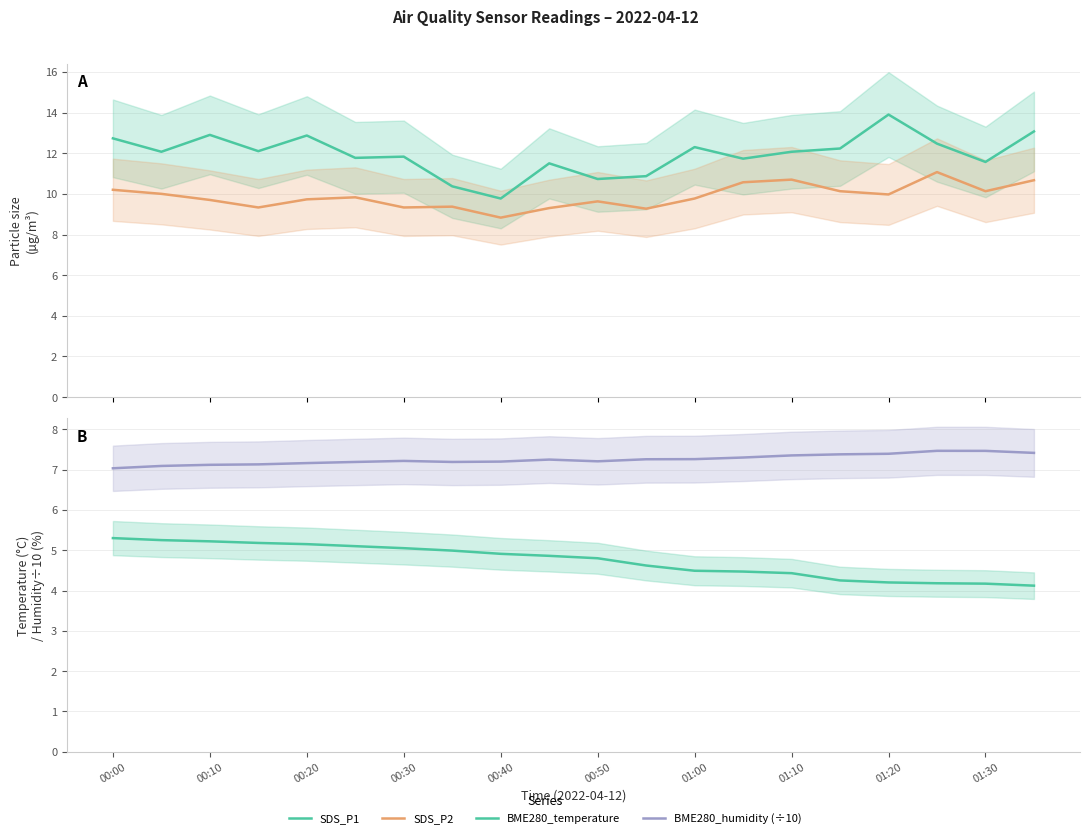

What are all the series names shown in the legend?

SDS_P1, SDS_P2, BME280_temperature, BME280_humidity (÷10)